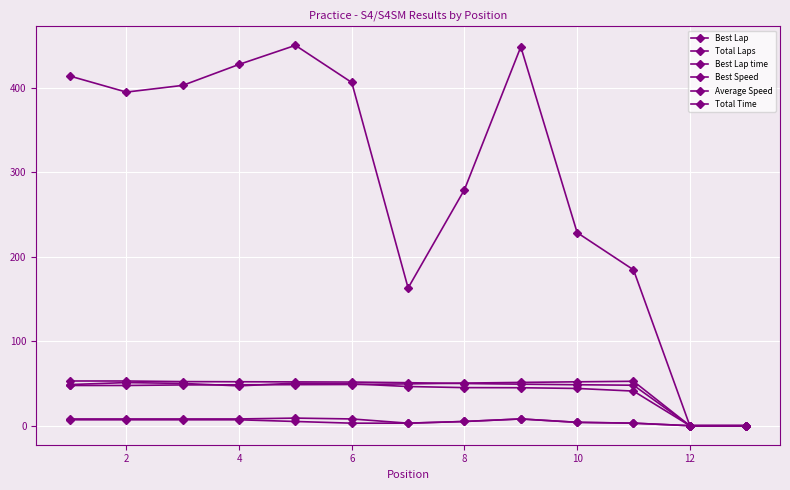

How many values in the Total Laps series are below 8?

6